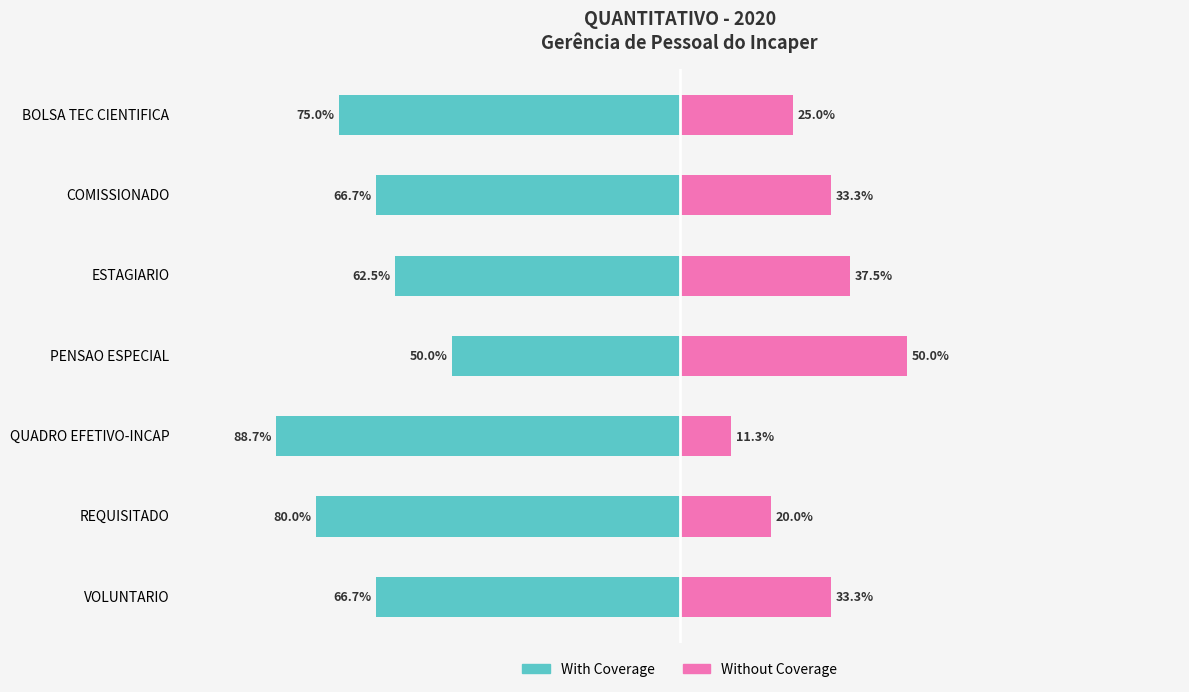

How many values in the Without Coverage series are below 33?

3